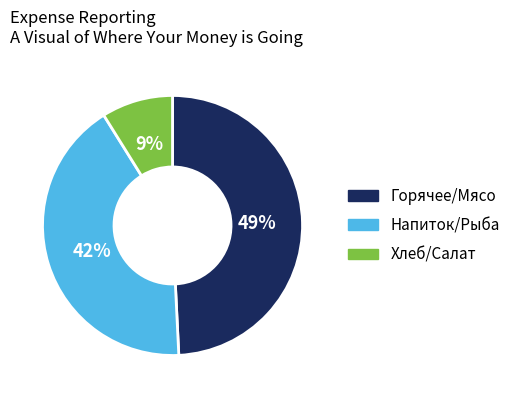

Does any single category account for the majority?

No